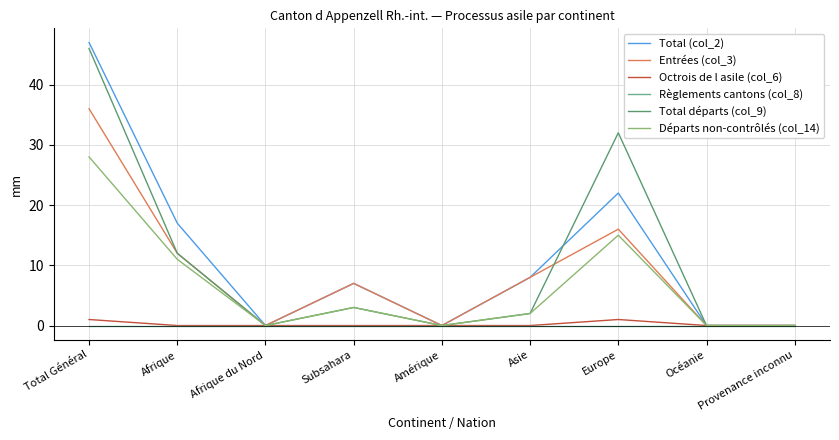

Rank the series by their maximum value, from highest to lowest.

Total (col_2), Total départs (col_9), Entrées (col_3), Départs non-contrôlés (col_14), Octrois de l asile (col_6), Règlements cantons (col_8)